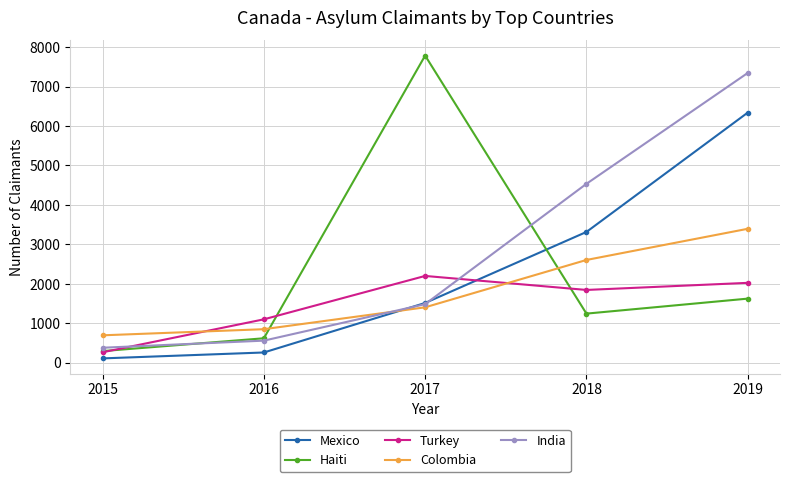

What are all the series names shown in the legend?

Mexico, Haiti, Turkey, Colombia, India